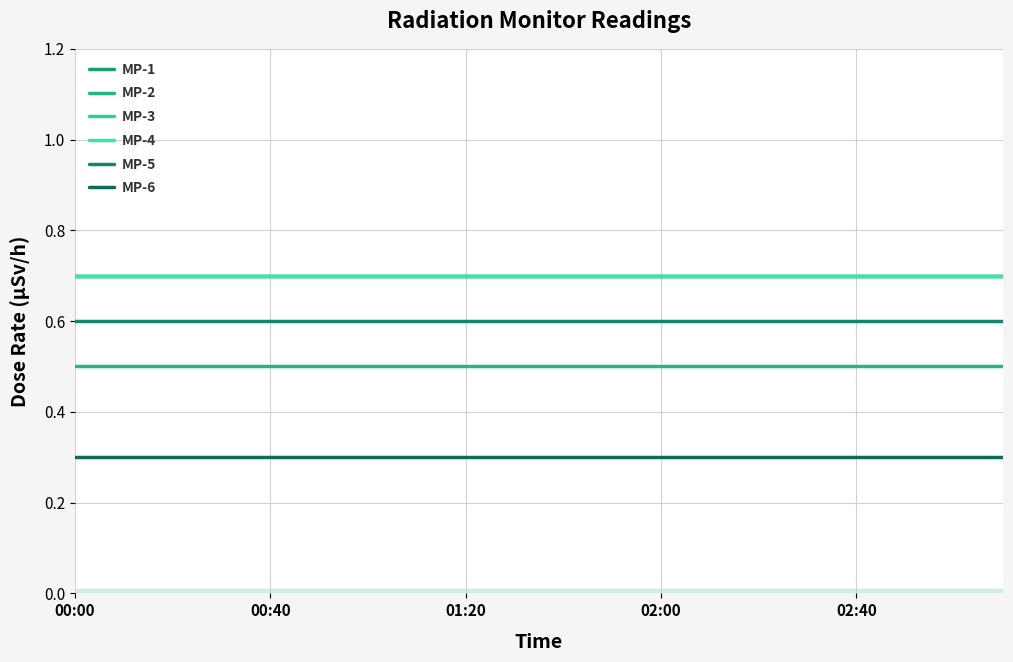

Does the chart display data point markers on the line(s)?

No